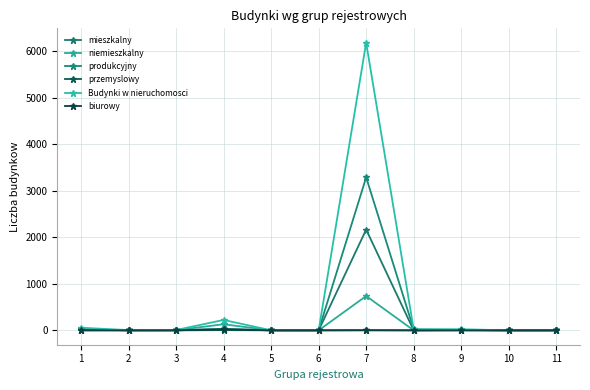

True or false: mieszkalny has more than 0 points higher than both neighbors.

True